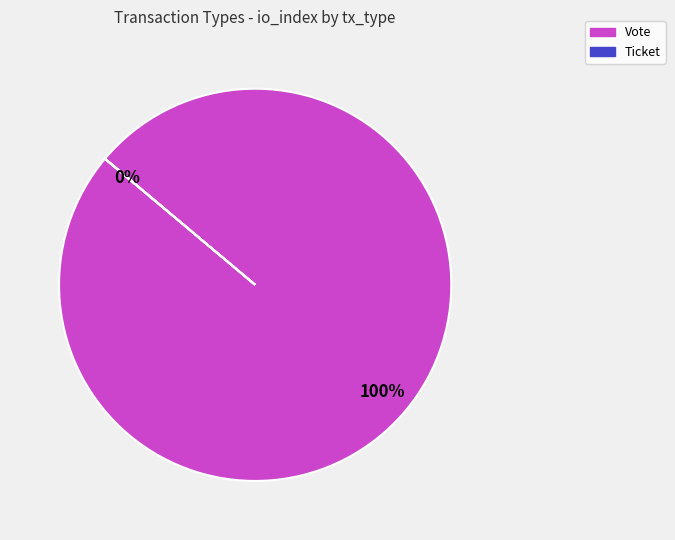

Do Vote and Ticket together represent more than half of the pie?

Yes